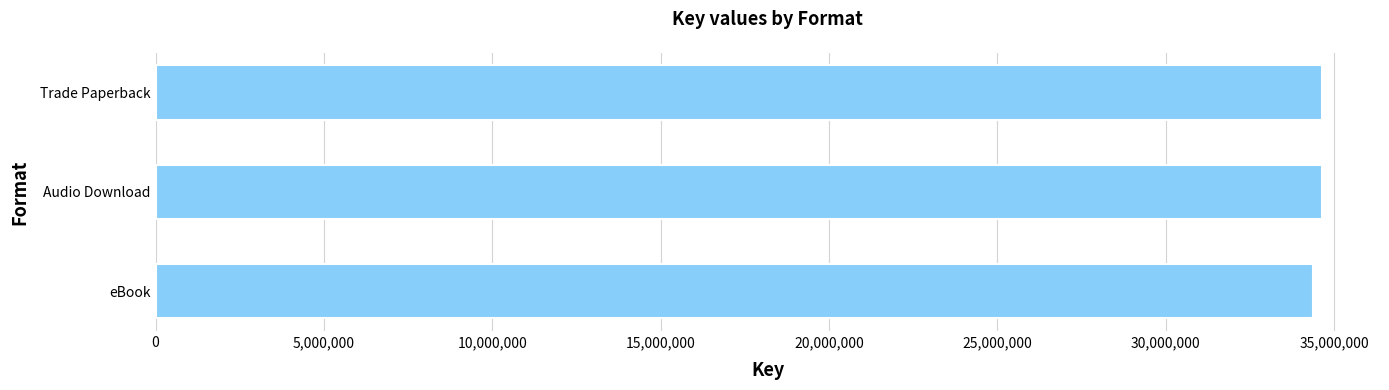

What is the maximum value shown in the chart?

34627243